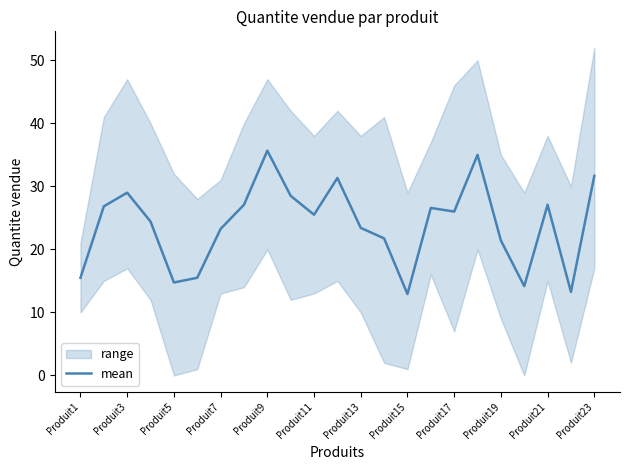

Is it true that mean equals 29.0 at Produit3?

True